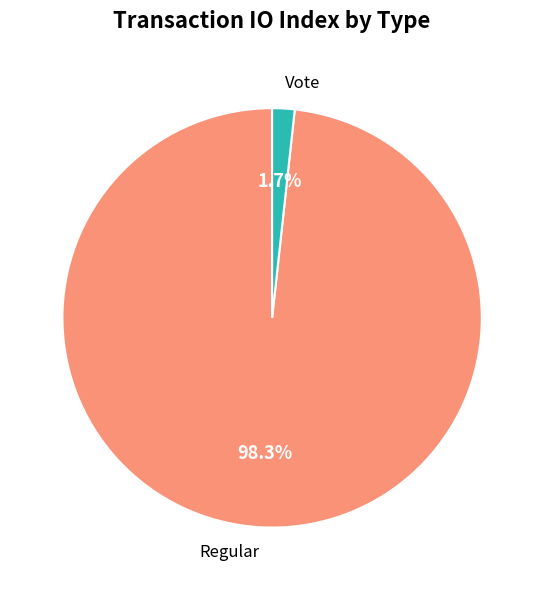

What portion of the pie excludes Vote?

98.3%